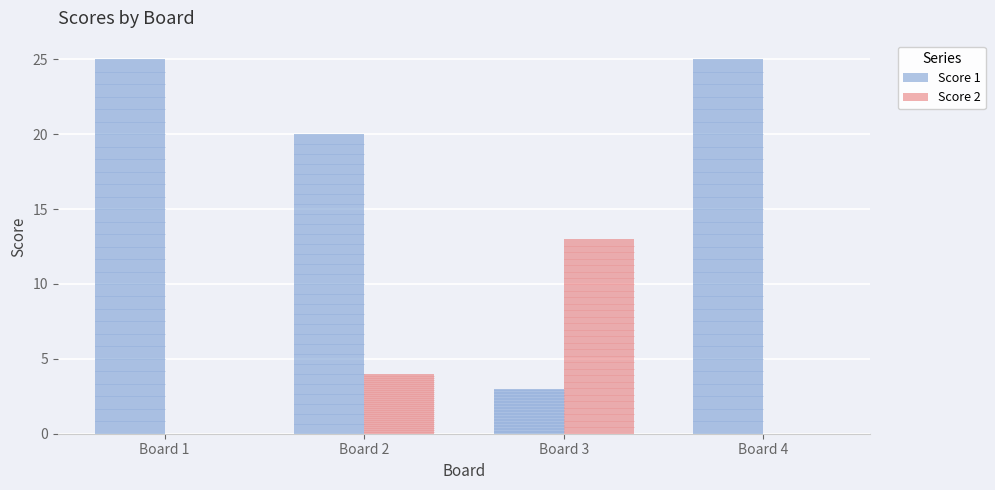

Which series has the largest total across all categories?

Score 1